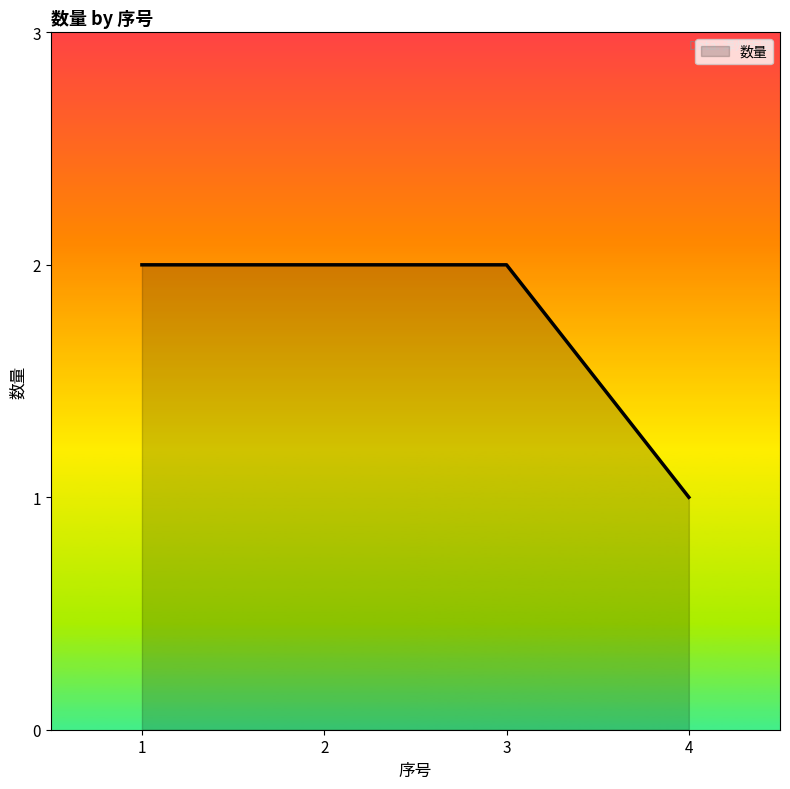

True or false: there are more than 1 points higher than both neighbors.

False